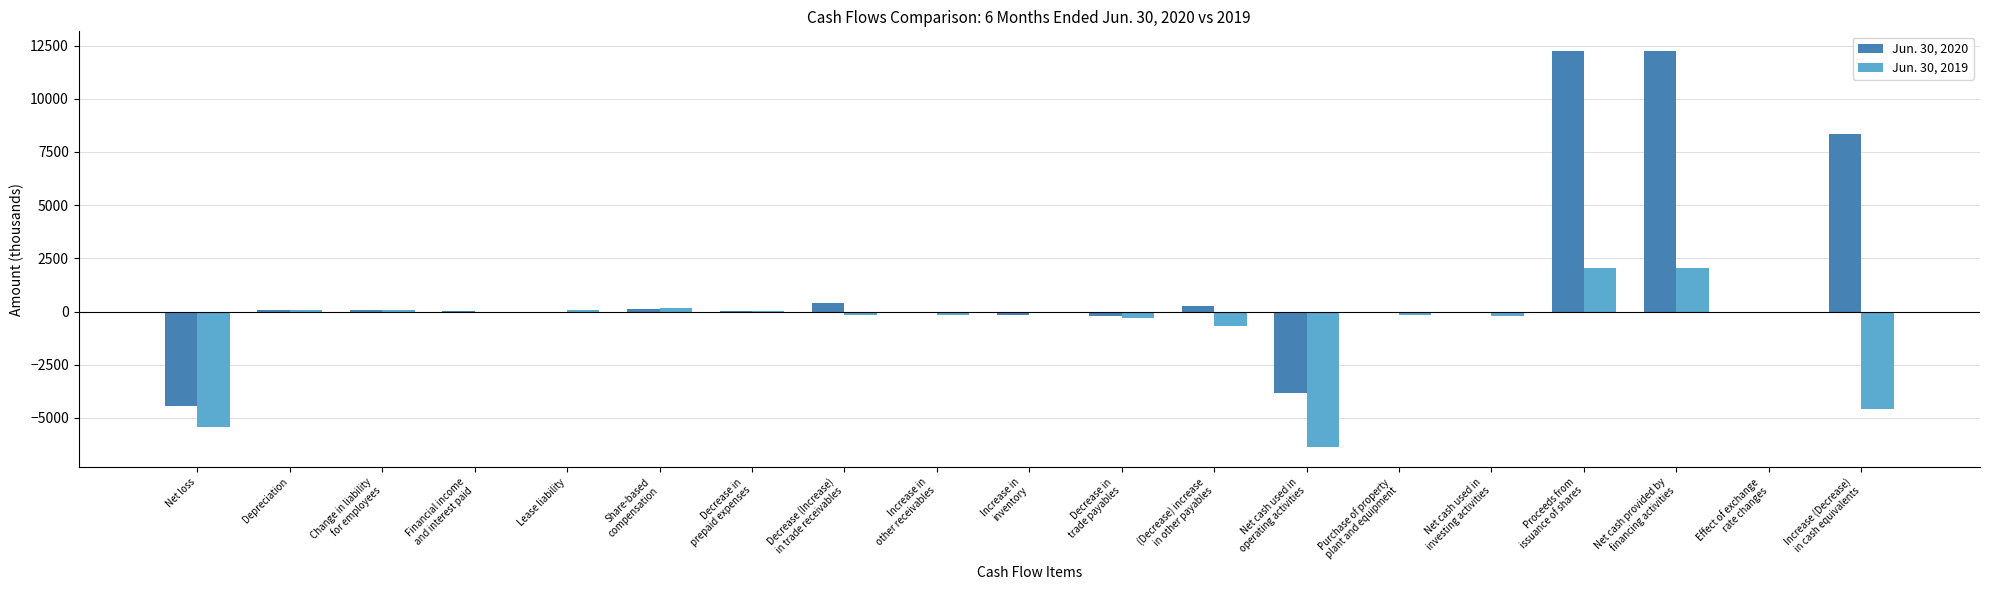

True or false: Jun. 30, 2019 has a value of 1 at Financial income
and interest paid.

True